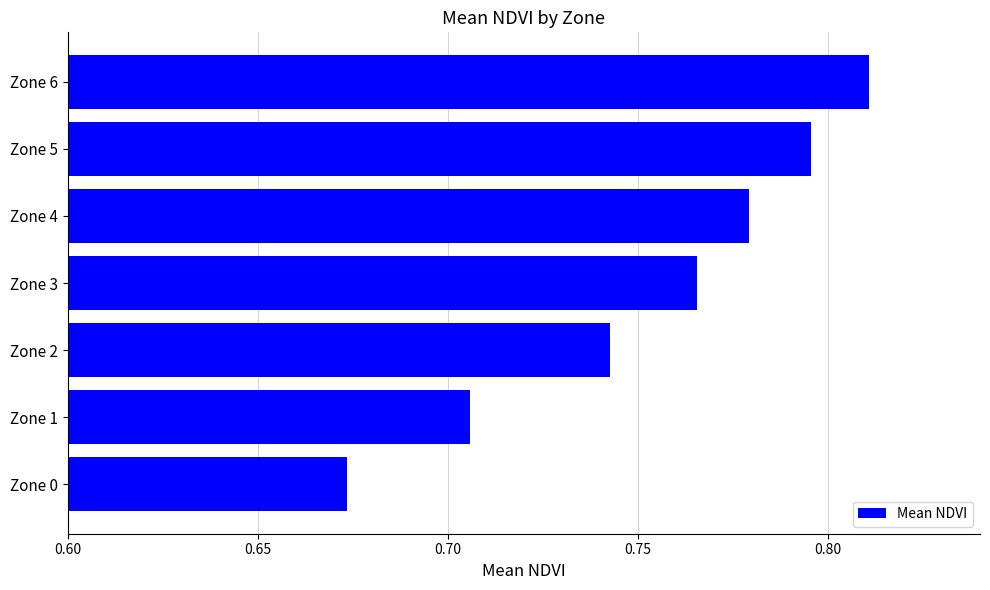

Rank the categories by value from lowest to highest.

Zone 0, Zone 1, Zone 2, Zone 3, Zone 4, Zone 5, Zone 6